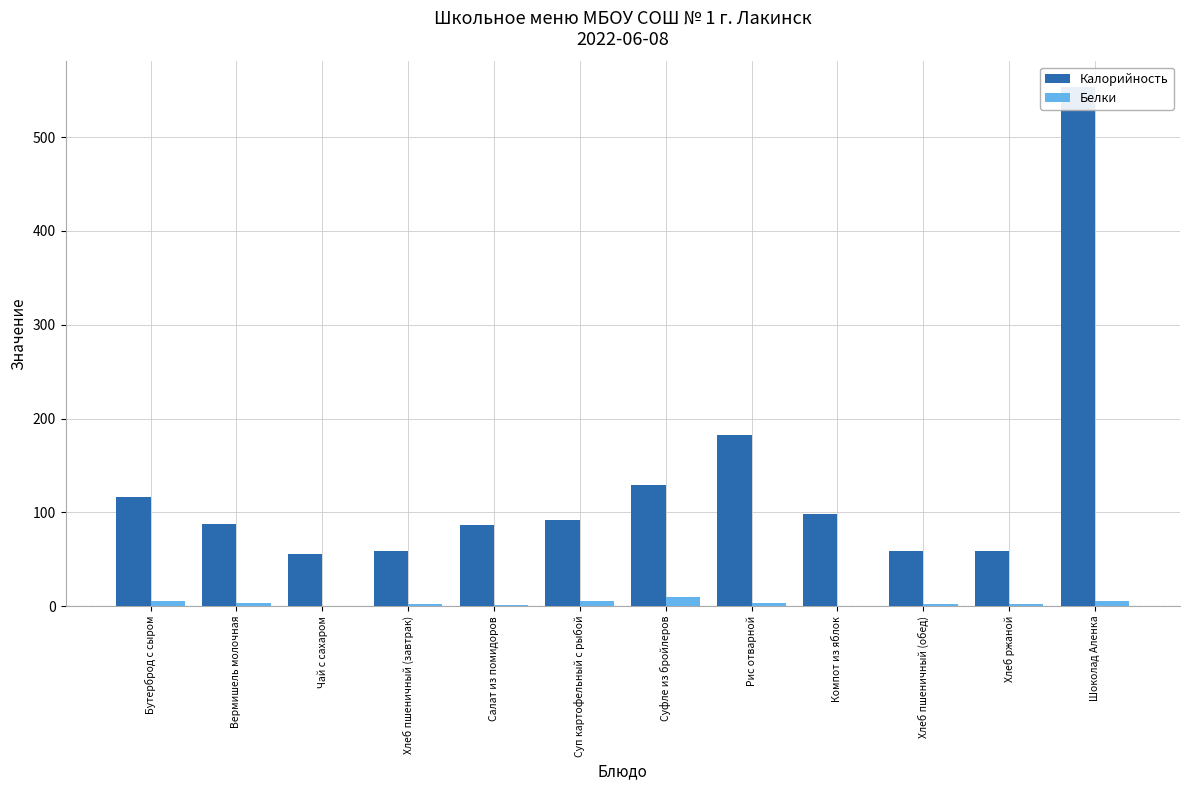

What is the average value of the Белки series?

3.4